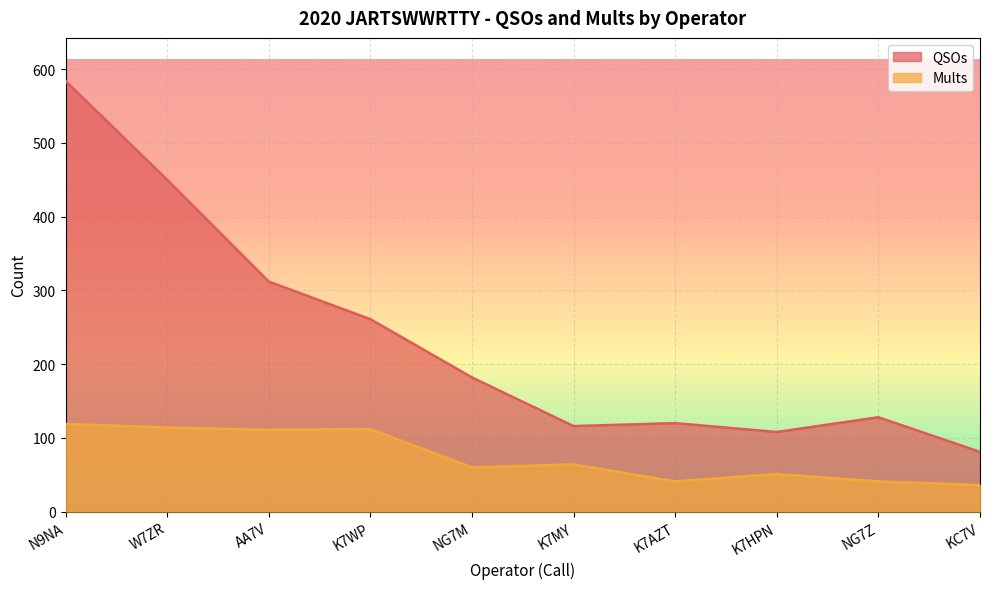

What position from the left is N9NA?

1